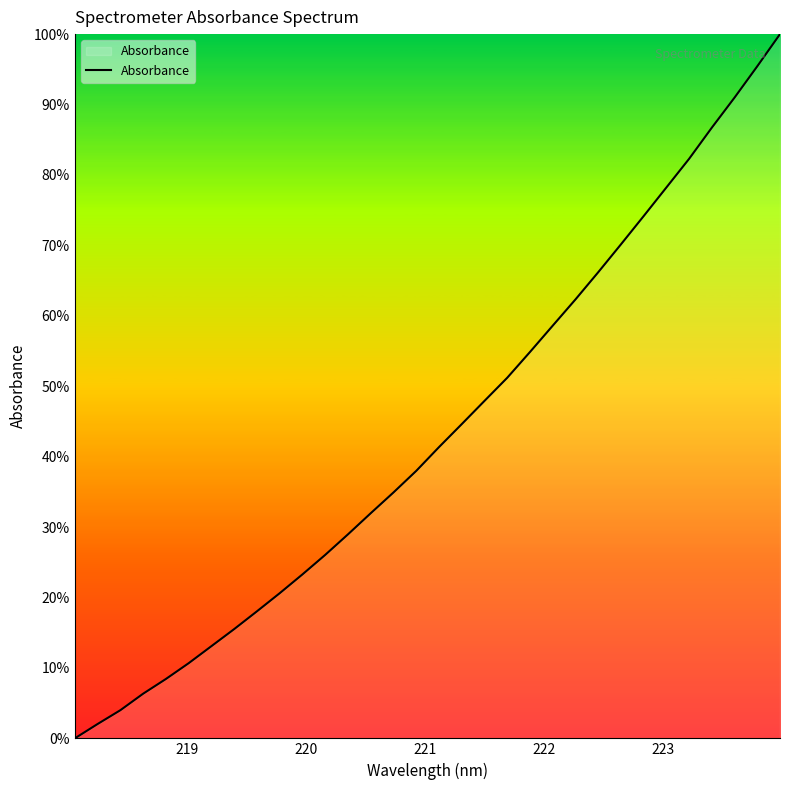

How many values exceed 41?

16